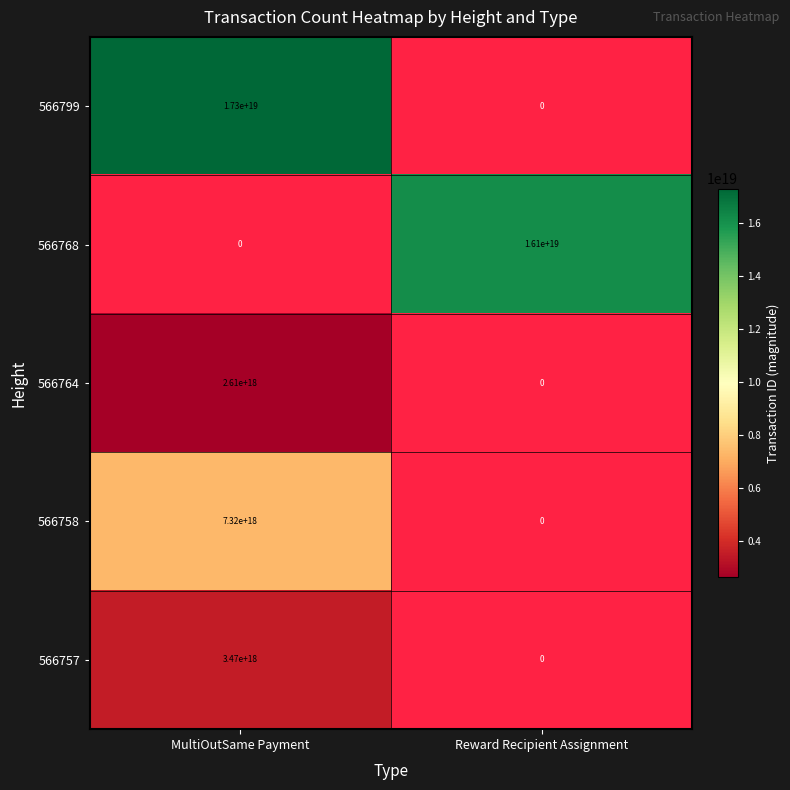

True or false: 566764 has a value of 523613352819567424 at MultiOutSame Payment.

False